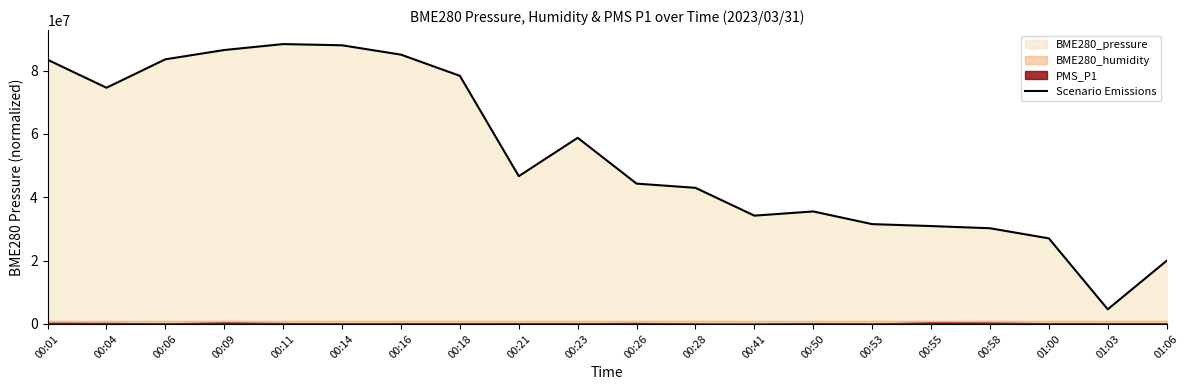

What is the minimum value shown in the chart?

4623000.0